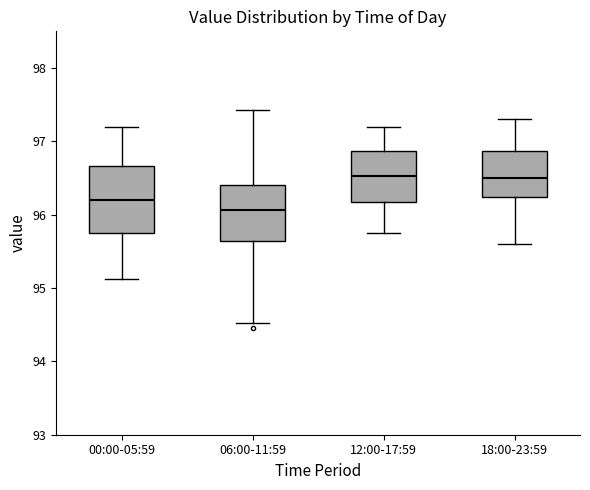

Reading left to right, read every box against the y-axis: the position of its median line, the range the box covers, and the ends of its whiskers. The values are not printed on the chart, so give them approximately, as read against the axis.

00:00-05:59: median 96.2, box 95.7 to 96.7, whiskers 95.1 to 97.2
06:00-11:59: median 96.1, box 95.6 to 96.4, whiskers 94.5 to 97.4
12:00-17:59: median 96.5, box 96.2 to 96.9, whiskers 95.8 to 97.2
18:00-23:59: median 96.5, box 96.2 to 96.9, whiskers 95.6 to 97.3